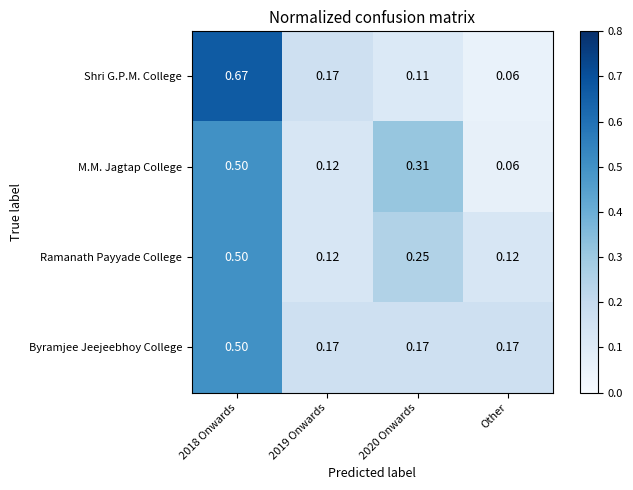

At which label is M.M. Jagtap College closest to 0?

Other